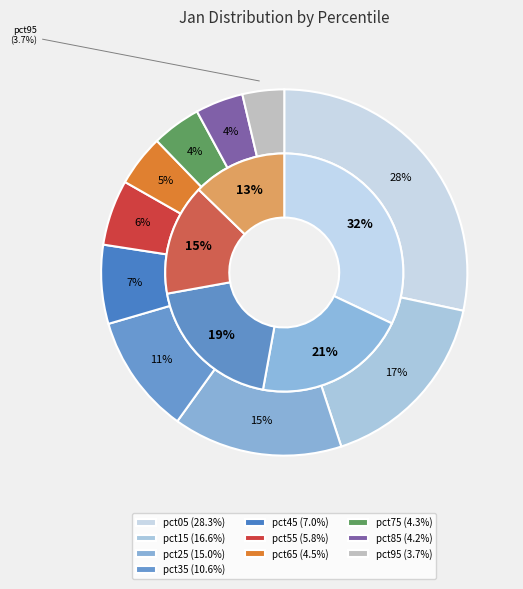

Does pct55 account for over 50% of the chart?

No